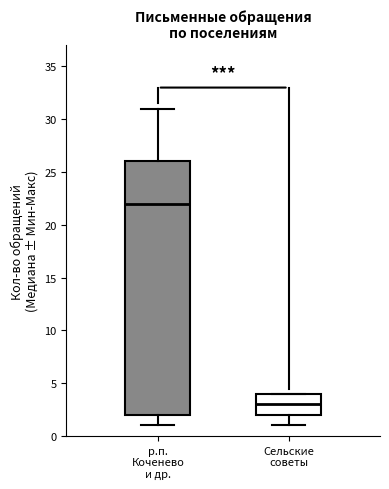

Which box has the highest median line?

р.п. Коченево и др.